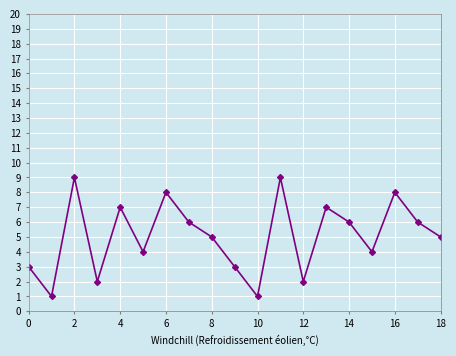

What is the sum of all values?

96